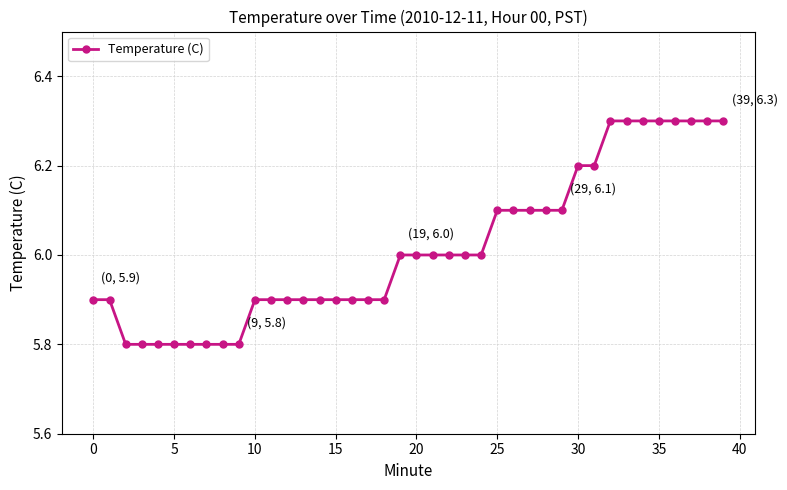

What is the value of the 1st point from the left?

5.9